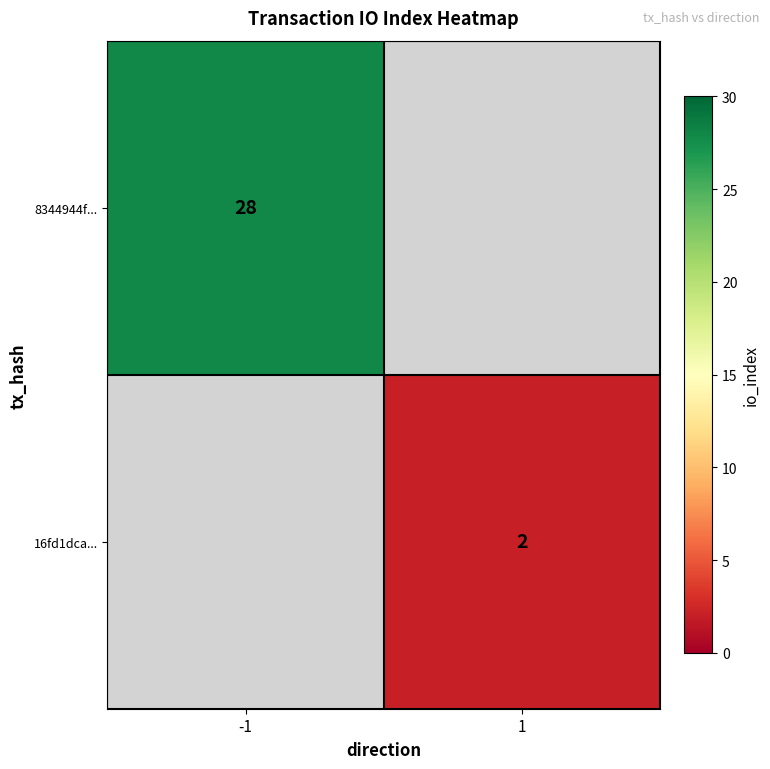

Is it true that 8344944f... equals 39.4 at -1?

False